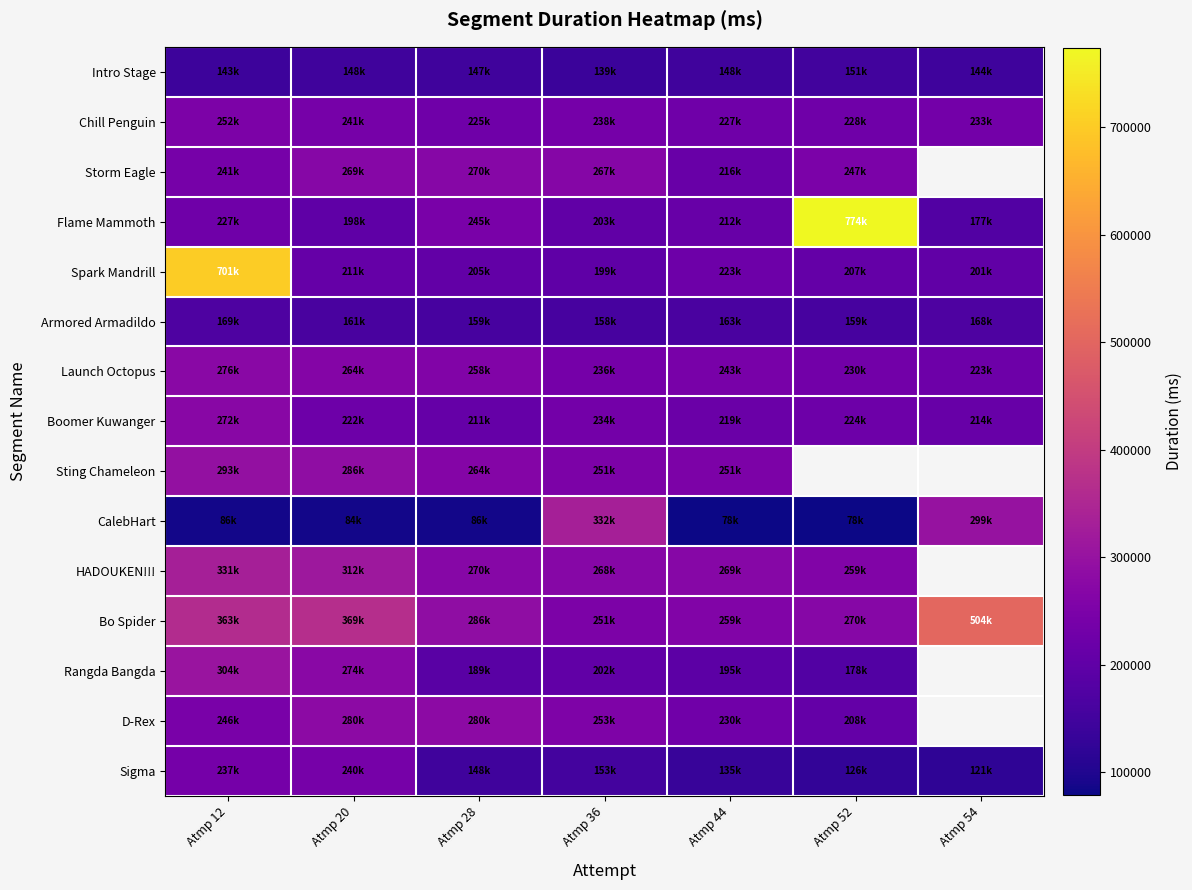

What is the difference between the maximum and minimum values in the Sting Chameleon series?

42193.0